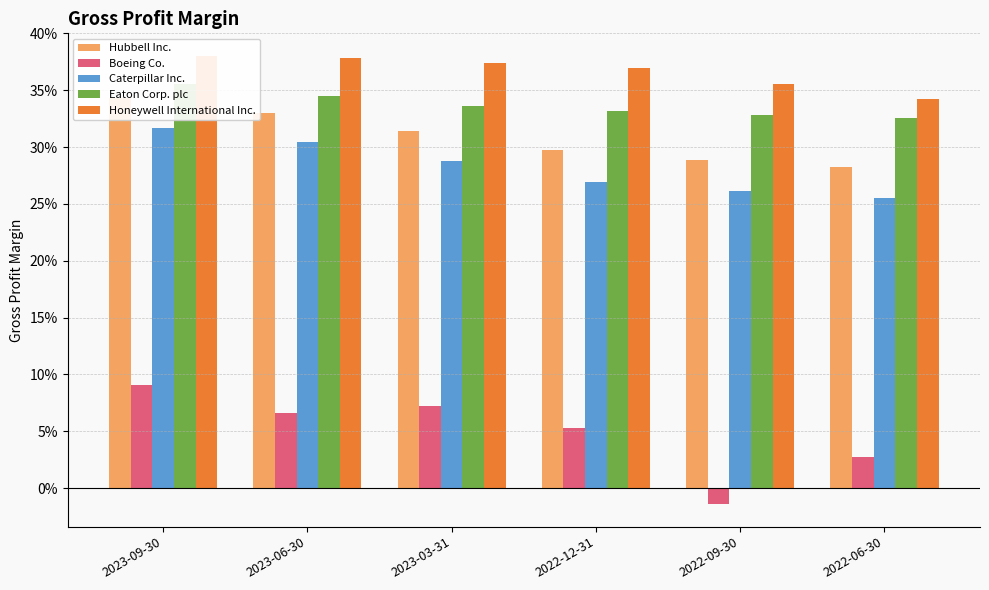

Between 2022-12-31 and 2023-06-30, which is larger?

2023-06-30